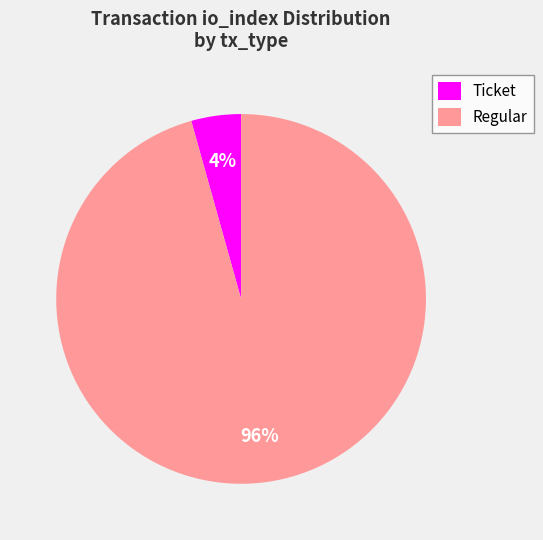

What is the largest slice in the pie chart?

Regular